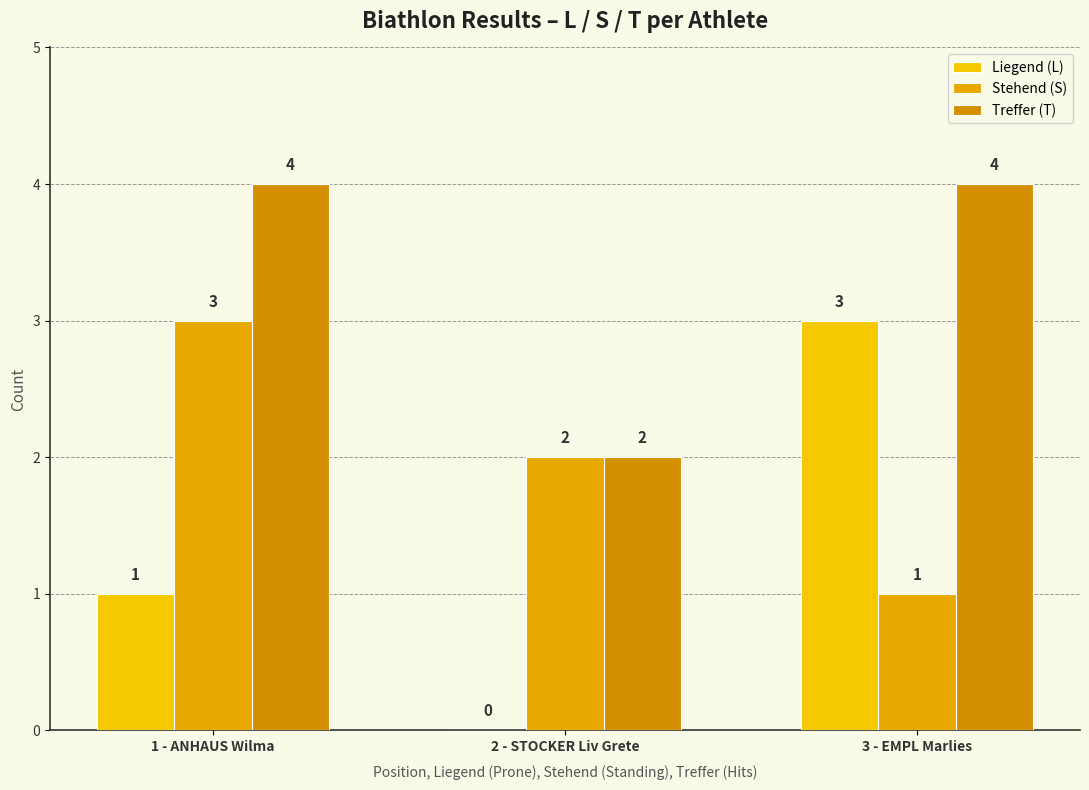

Count the number of categories in the chart.

3